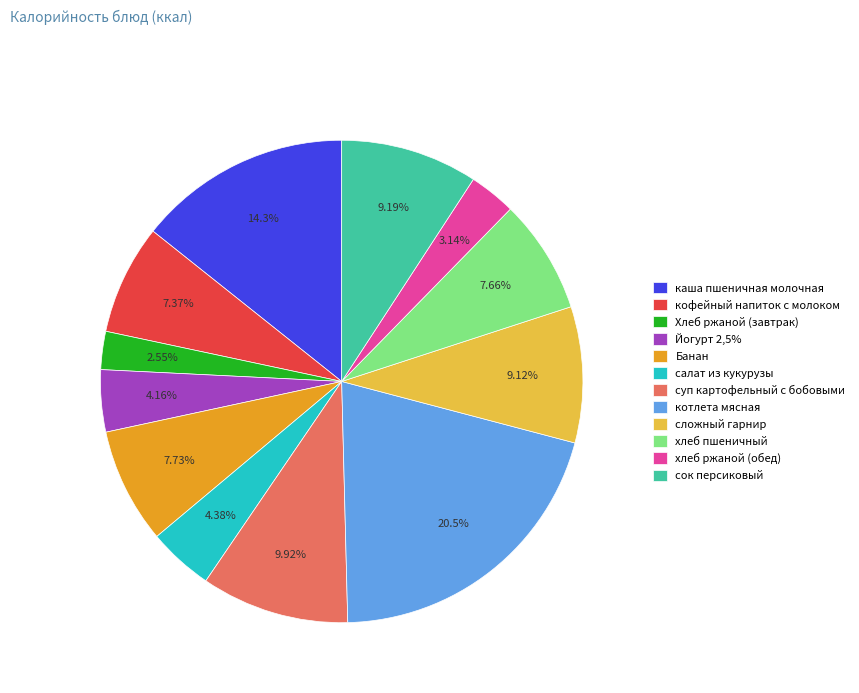

Count the number of slices in the pie.

12